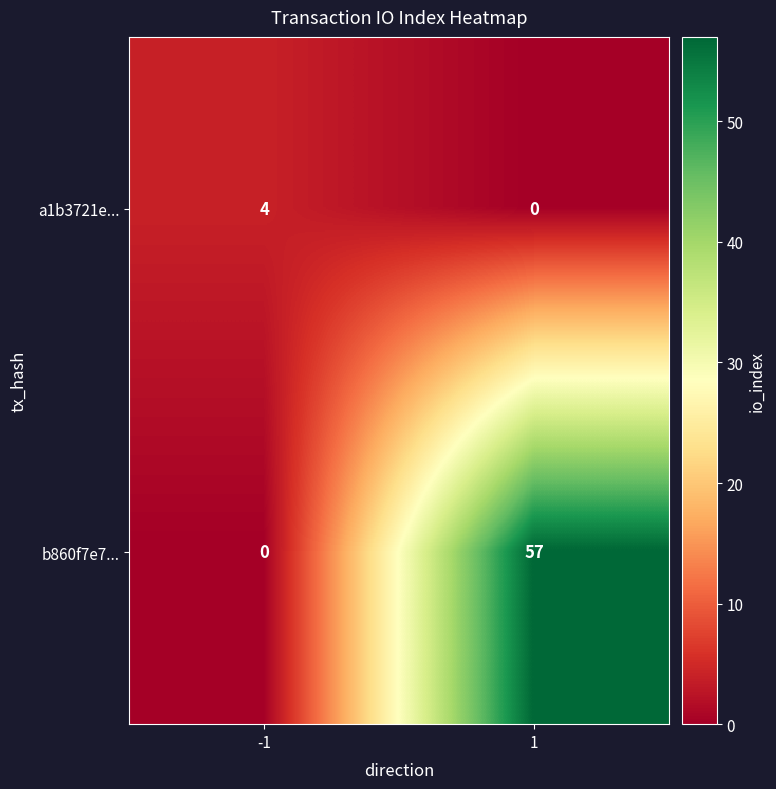

List the series in order of their peak value, lowest first.

a1b3721e..., b860f7e7...